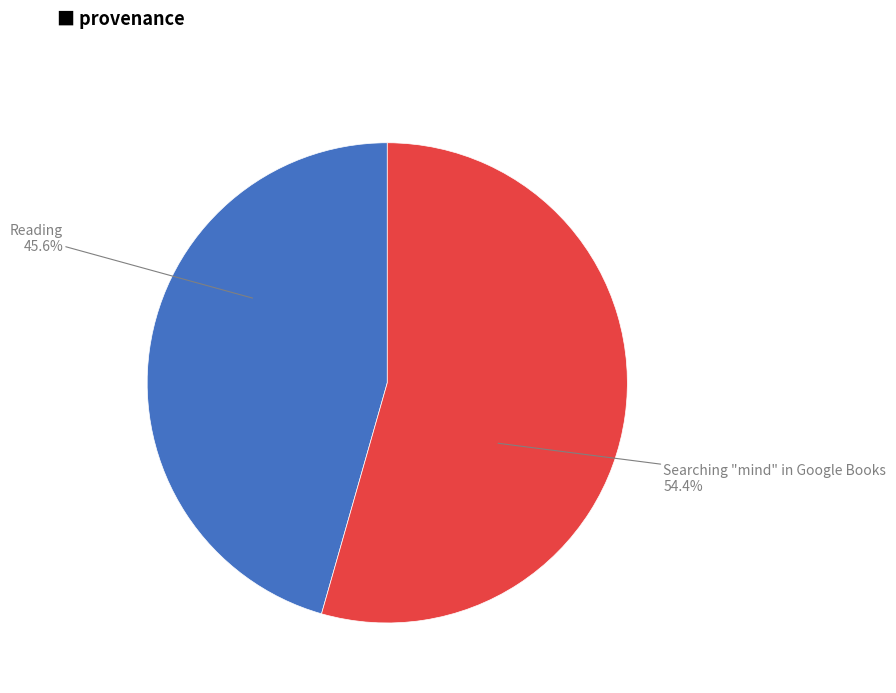

Which has a higher value, Reading or Searching "mind" in Google Books?

Searching "mind" in Google Books